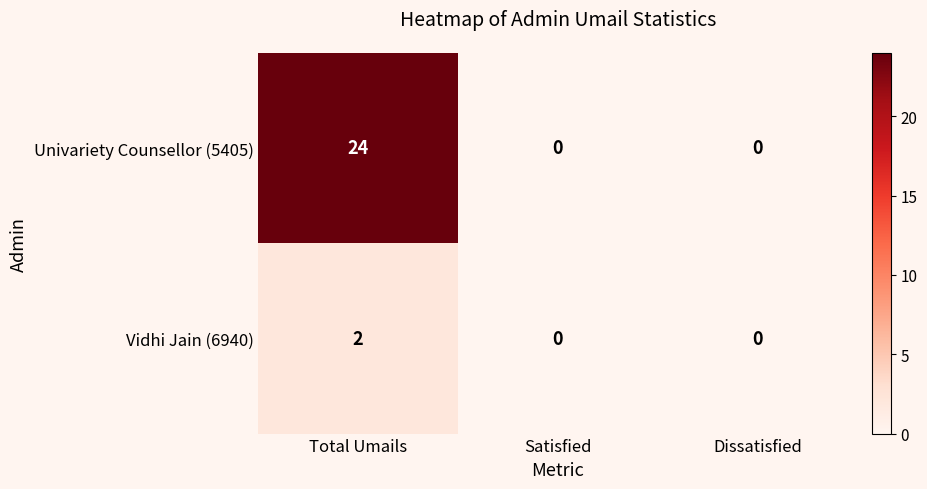

Which series has the widest spread of values?

Univariety Counsellor (5405)